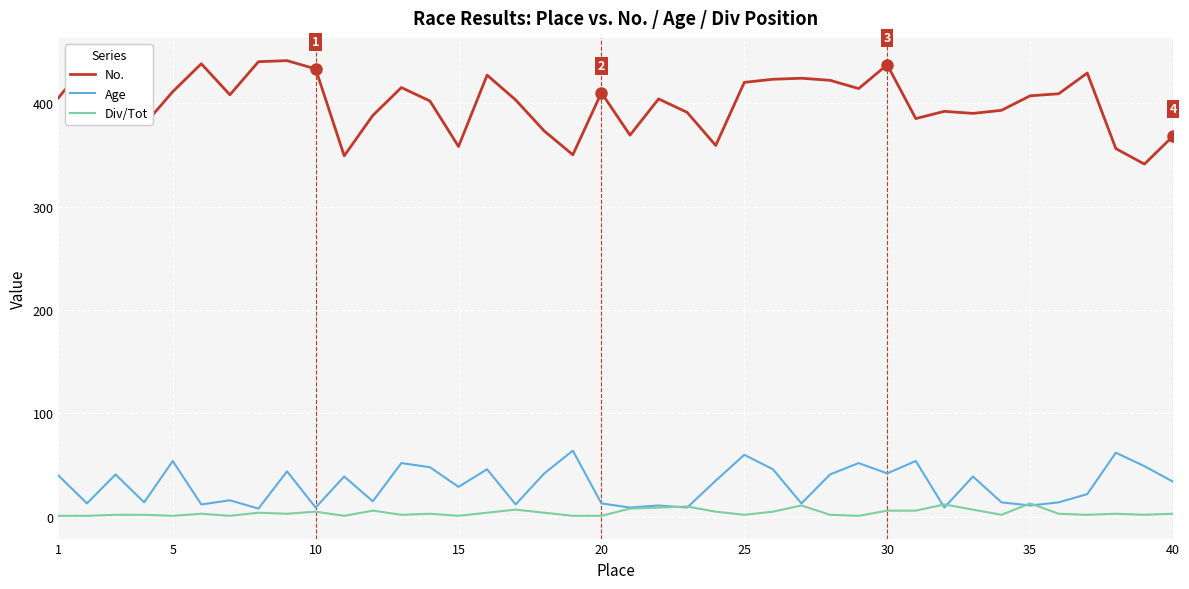

True or false: Div/Tot has more than 2 points higher than both neighbors.

True